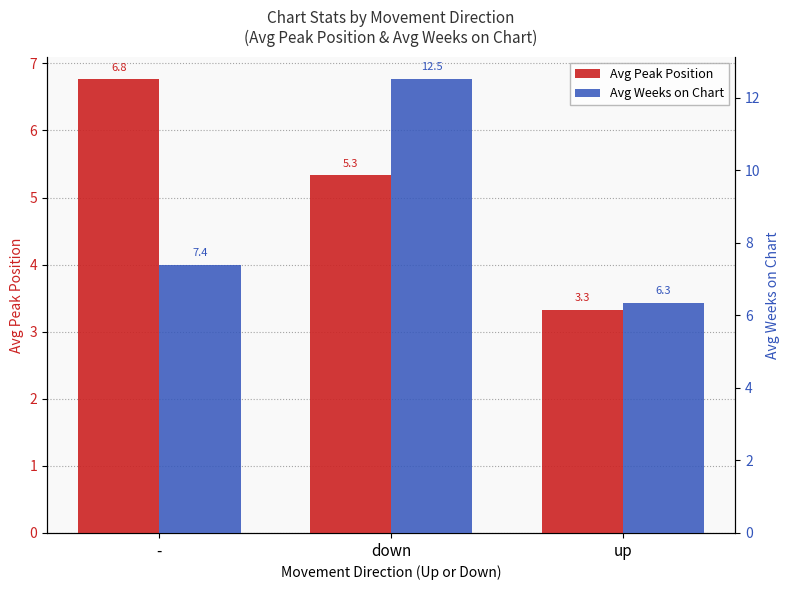

How many groups of bars are there?

3